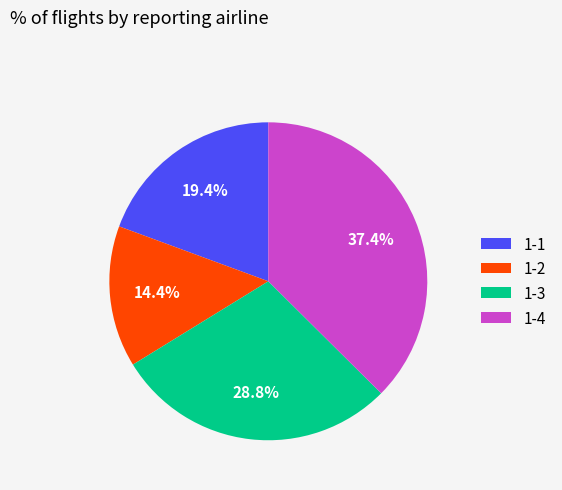

How many slices are in this pie chart?

4